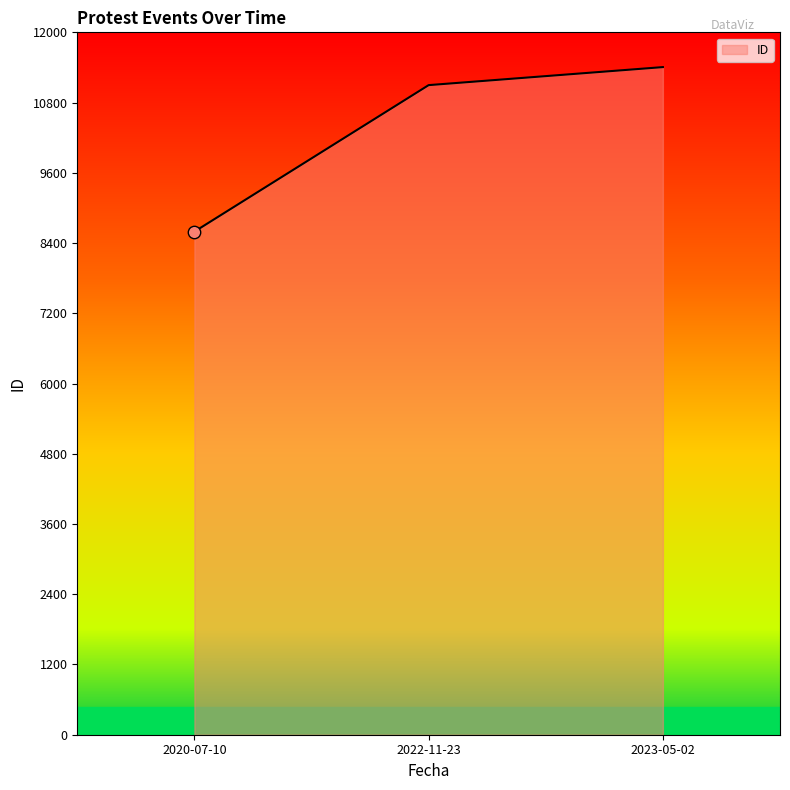

What is the ratio of the value at 2023-05-02 to the value at 2020-07-10?

1.3